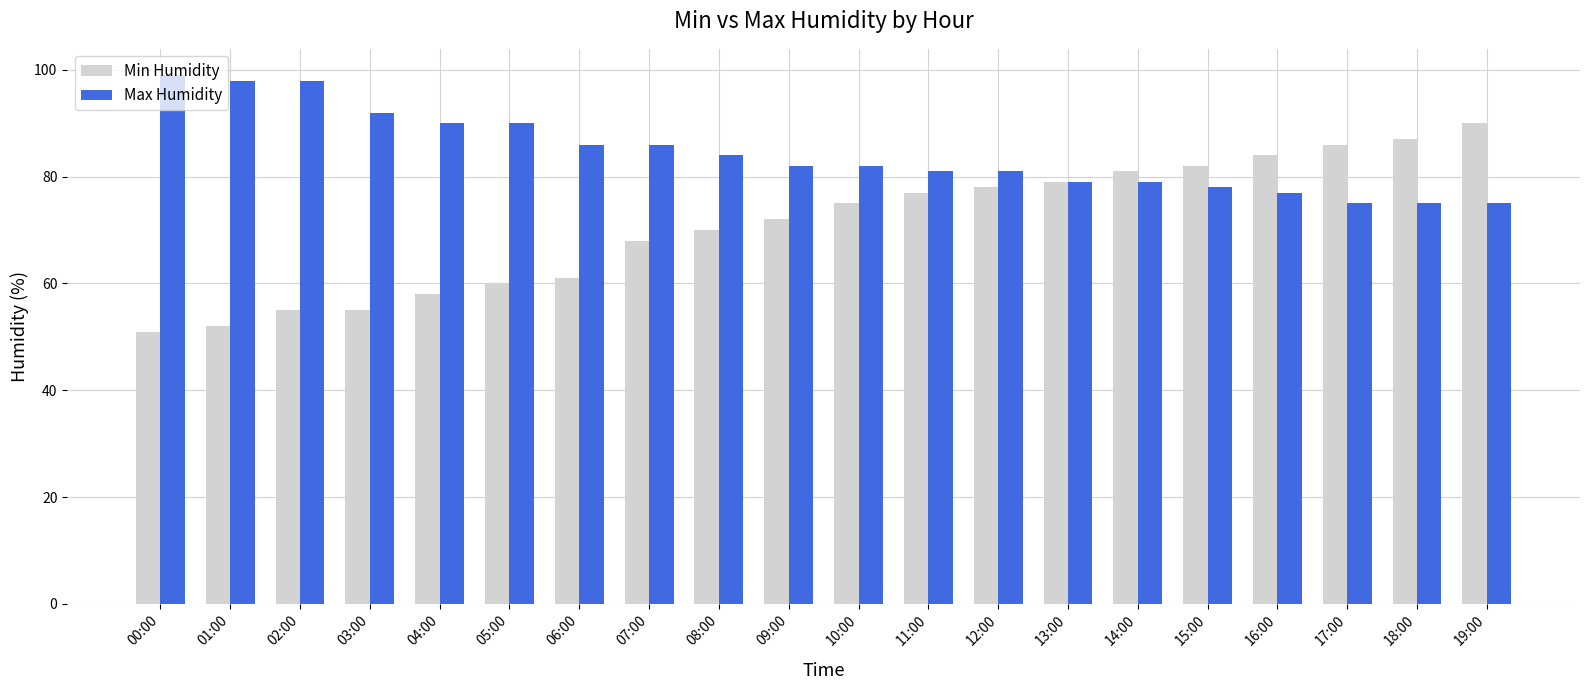

What is the difference between the Max Humidity values at 17:00 and 00:00?

24